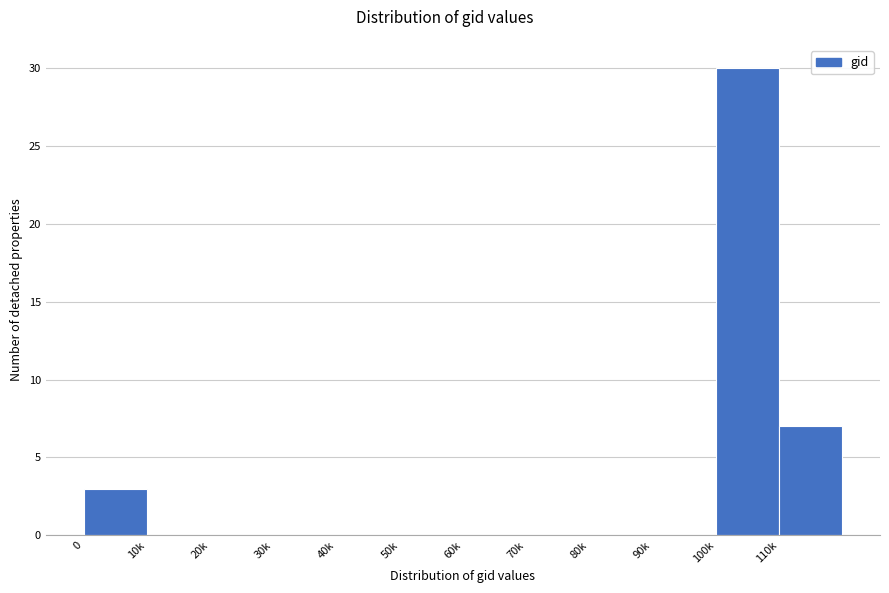

Reading left to right, list all the values displayed in this chart.

0=3	10k=0	20k=0	30k=0	40k=0	50k=0	60k=0	70k=0	80k=0	90k=0	100k=30	110k=7